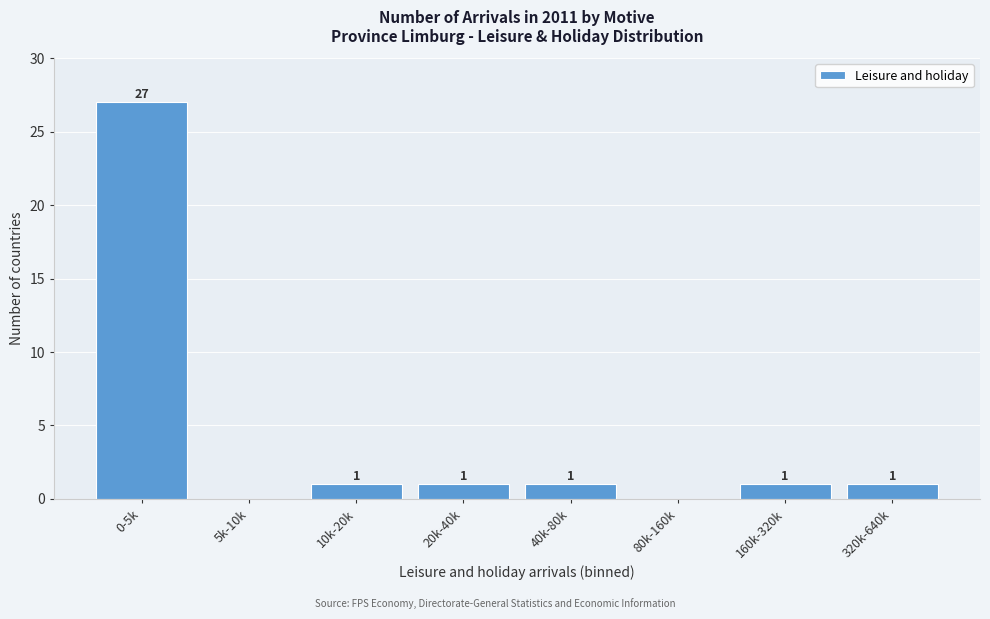

Reading left to right, what are all the values shown in this chart?

0-5k=27	5k-10k=0	10k-20k=1	20k-40k=1	40k-80k=1	80k-160k=0	160k-320k=1	320k-640k=1